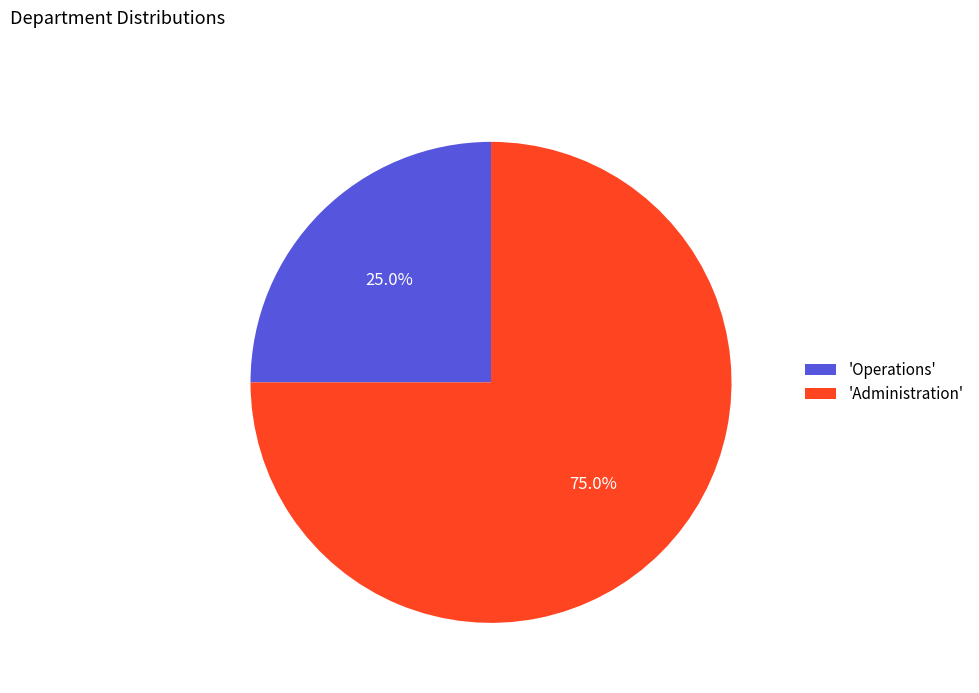

Which slice is the largest?

'Administration'